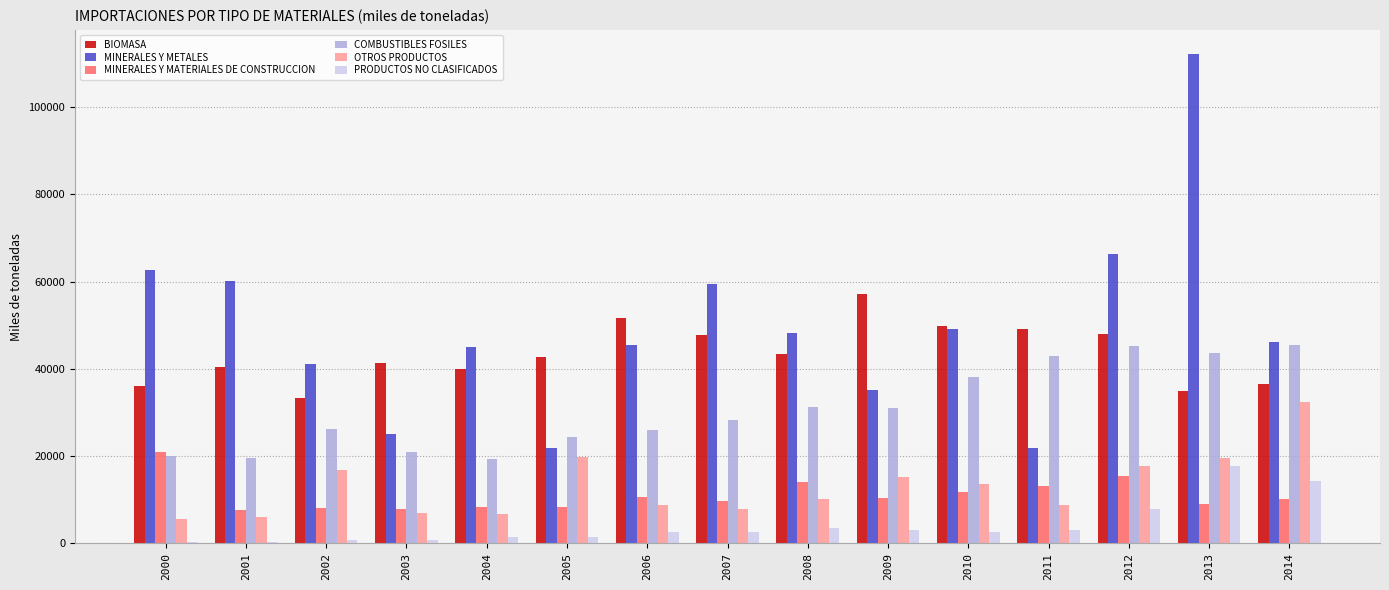

At which category is the sum across all series the highest?

2013